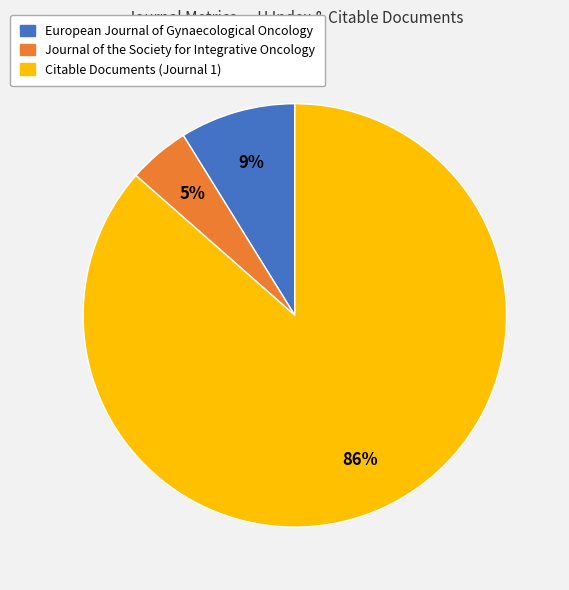

Is there any slice that represents more than half of the pie?

Yes